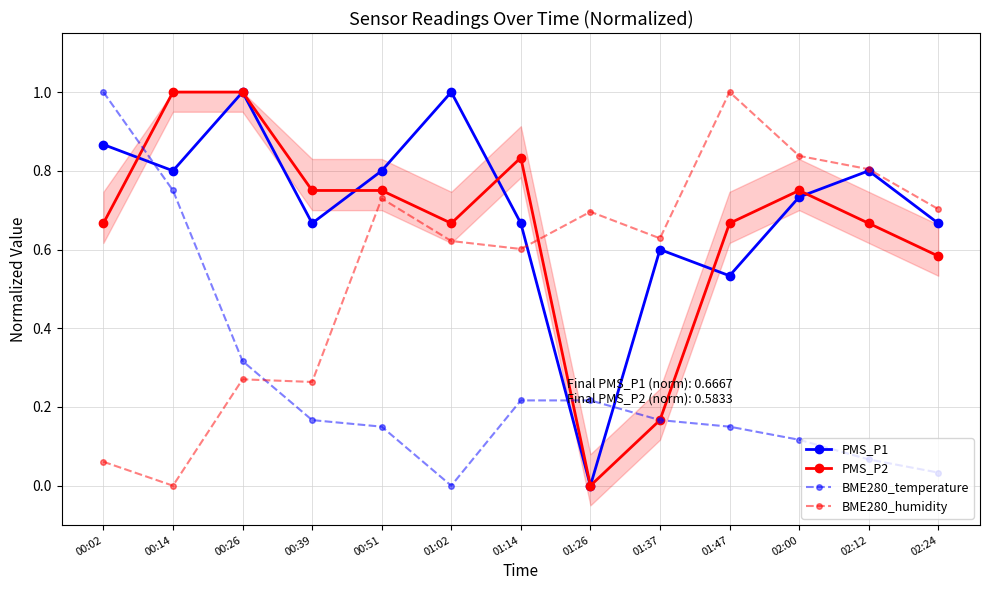

What is the sum of all BME280_humidity values?

7.2